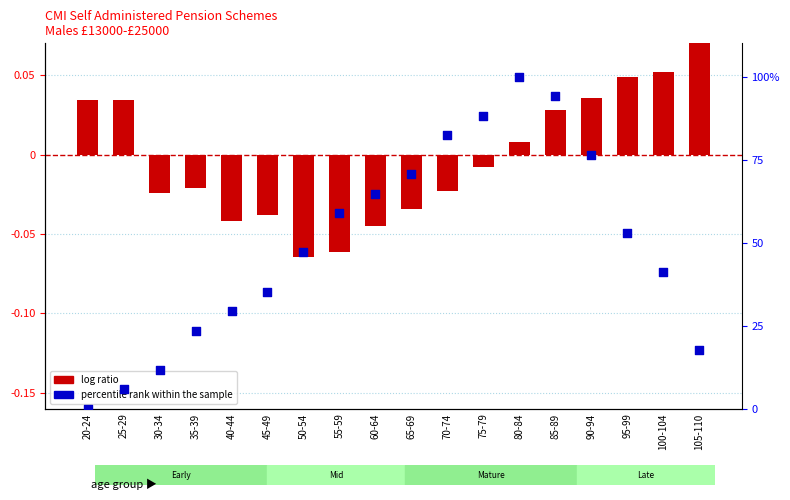

At how many categories does at least one series exceed 74?

5